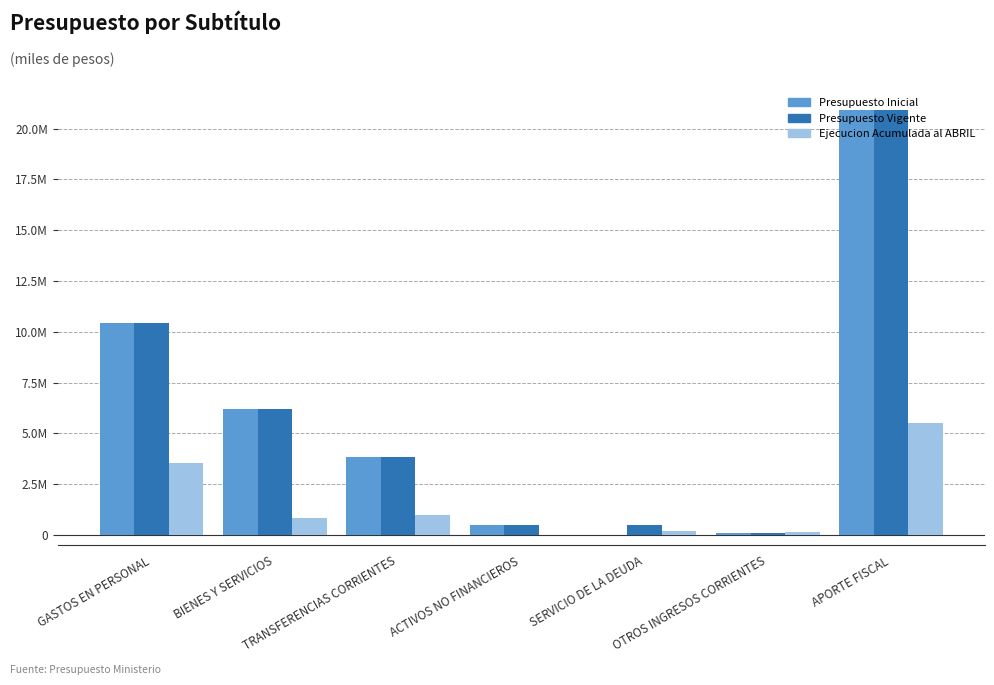

Does the chart contain stacked bars?

No